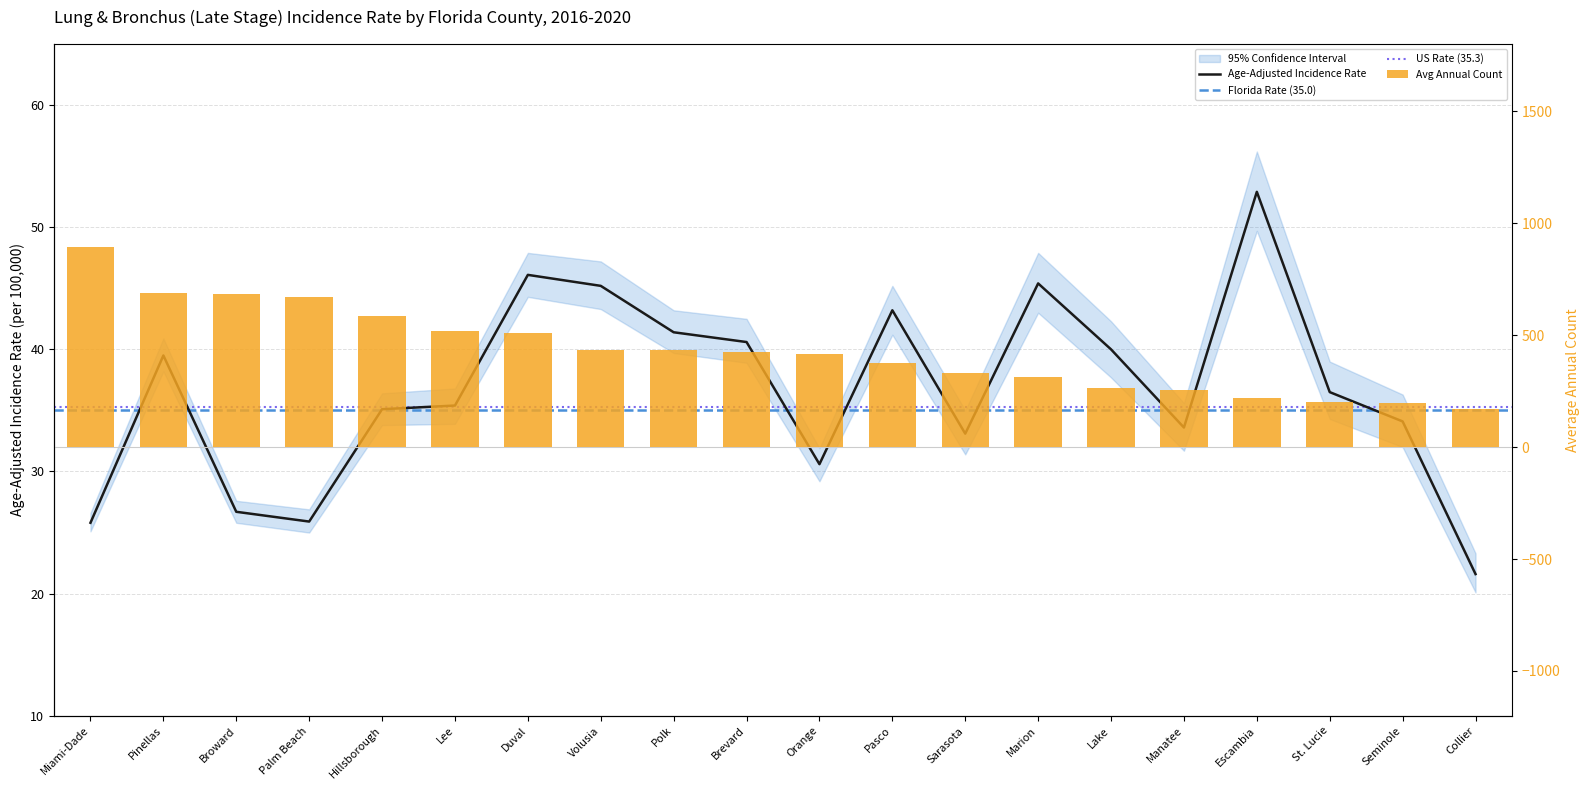

At Hillsborough, list the series in order from smallest to largest.

Age-Adjusted Rate, Avg Annual Count